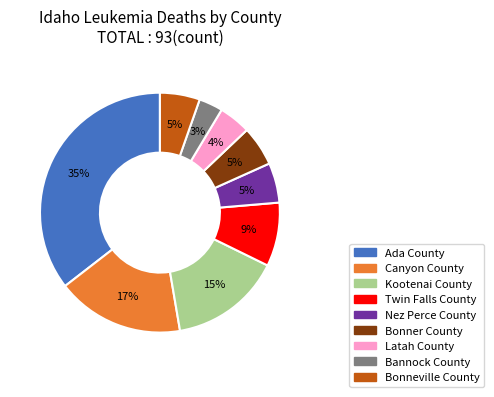

How many slices are in this pie chart?

9